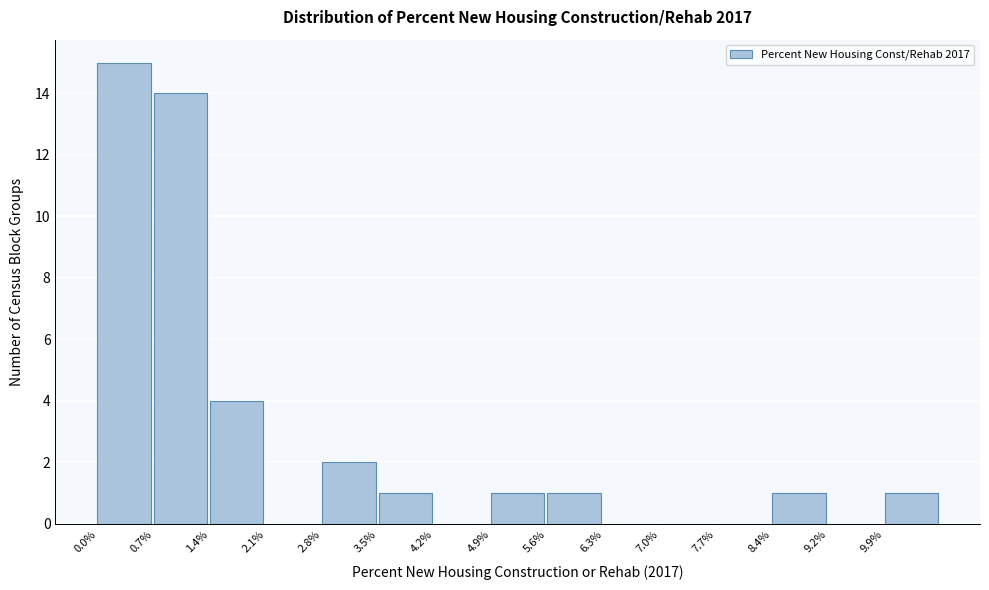

Reading left to right, extract all data points from this chart.

0.0%=15	0.7%=14	1.4%=4	2.1%=0	2.8%=2	3.5%=1	4.2%=0	4.9%=1	5.6%=1	6.3%=0	7.0%=0	7.7%=0	8.4%=1	9.2%=0	9.9%=1